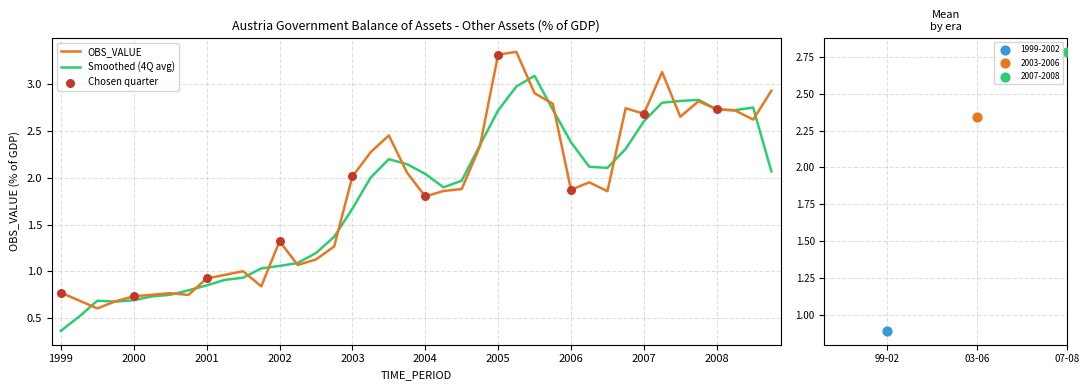

What is the lowest value of the OBS_VALUE series?

0.6